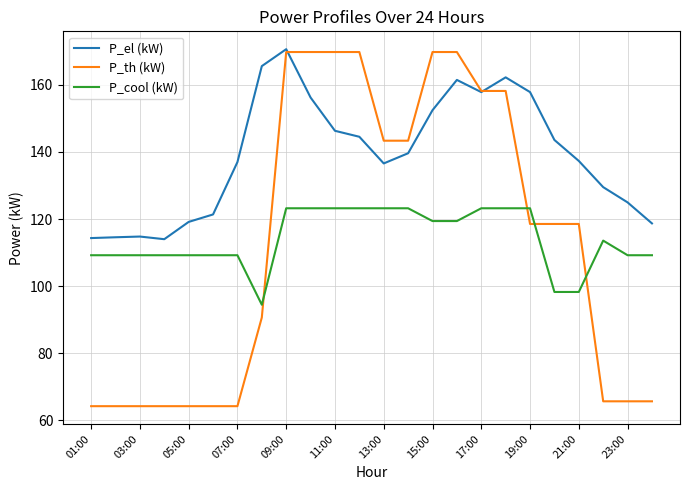

What are all the series names shown in the legend?

P_el (kW), P_th (kW), P_cool (kW)